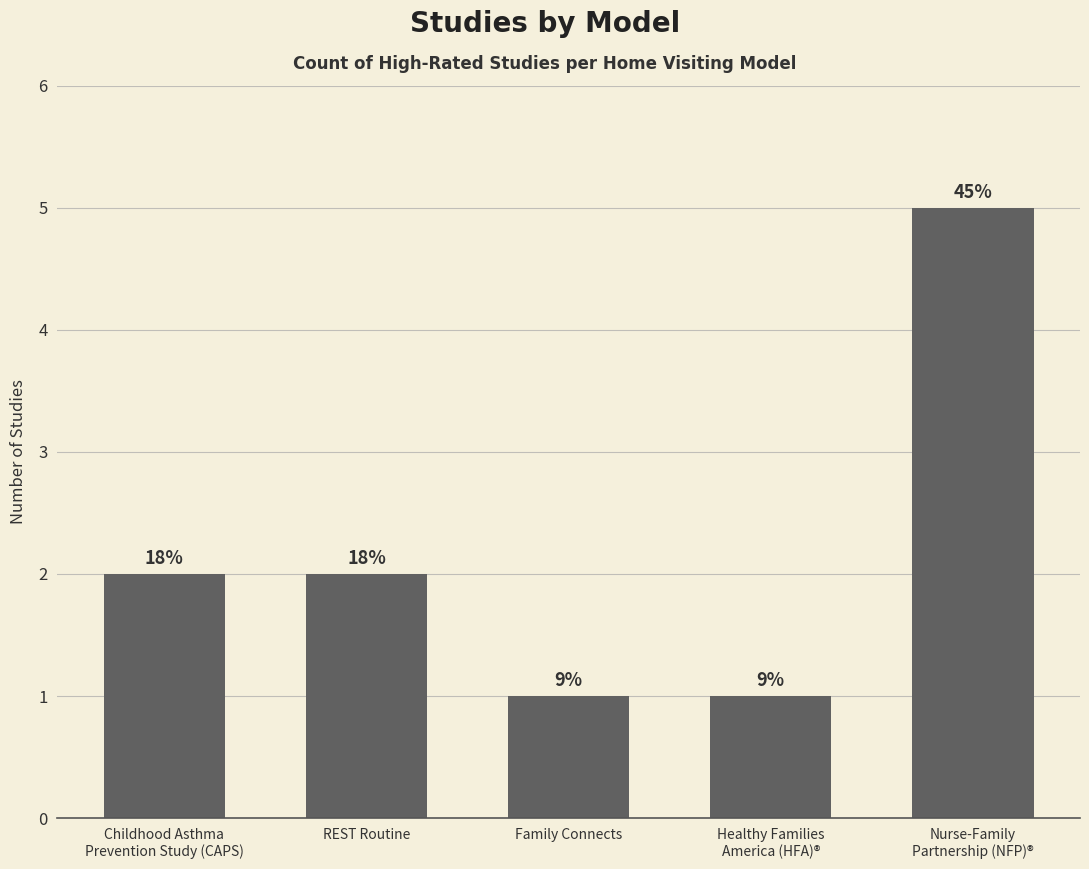

What is the label of the 5th bar from the left?

Nurse-Family
Partnership (NFP)®